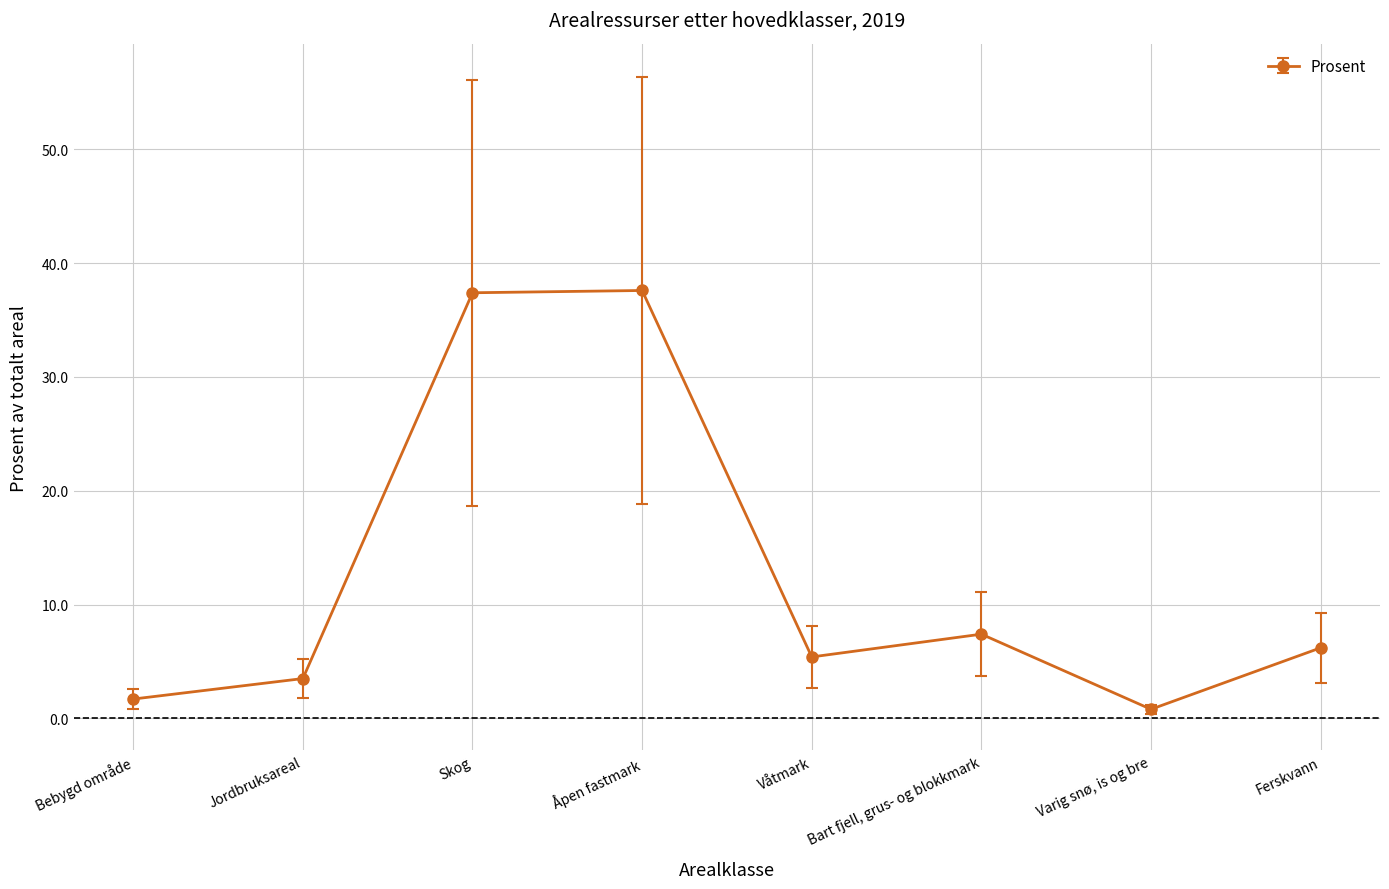

What is the average value?

12.5